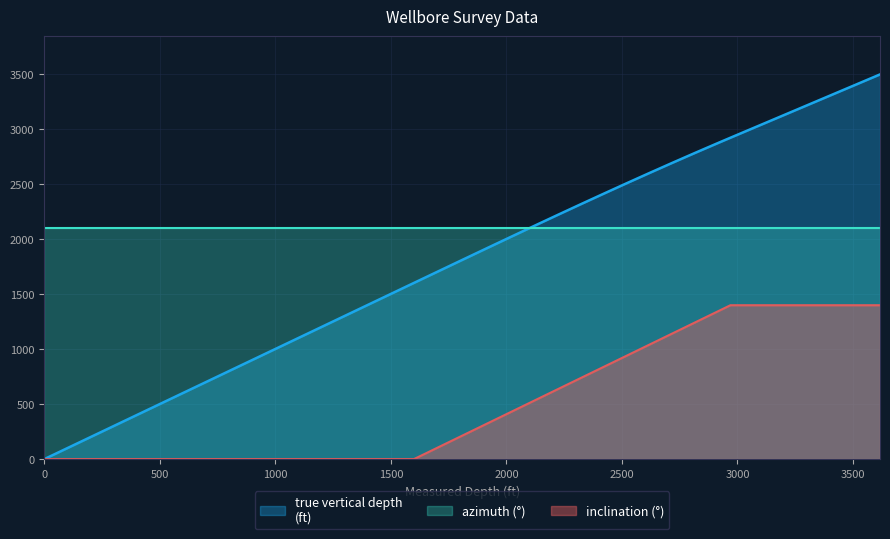

What is the greatest value displayed?

3492.8